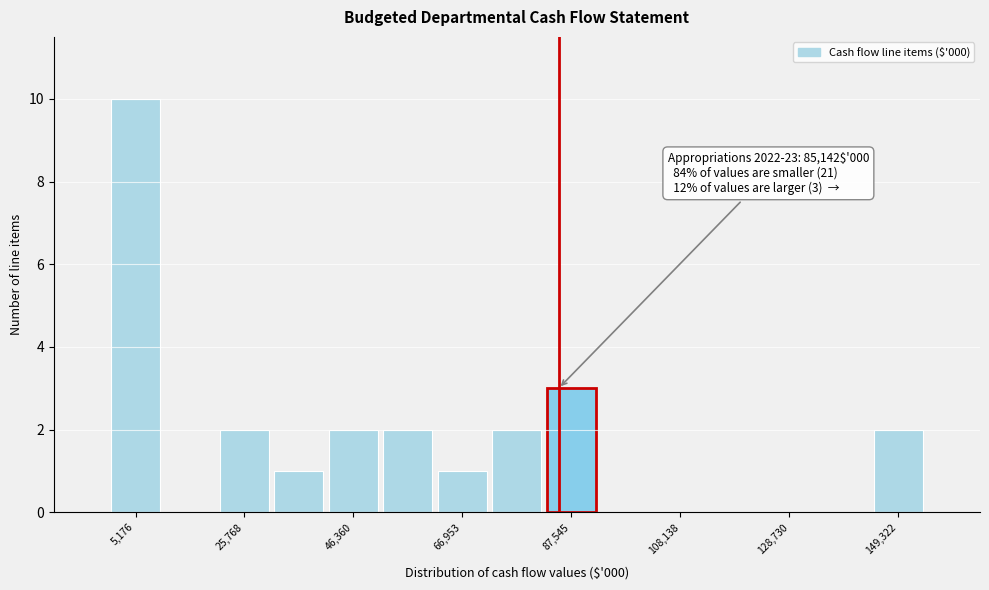

Around what value on the x-axis is the tallest bar? Give the approximate position of its centre, as read against the axis.

5000